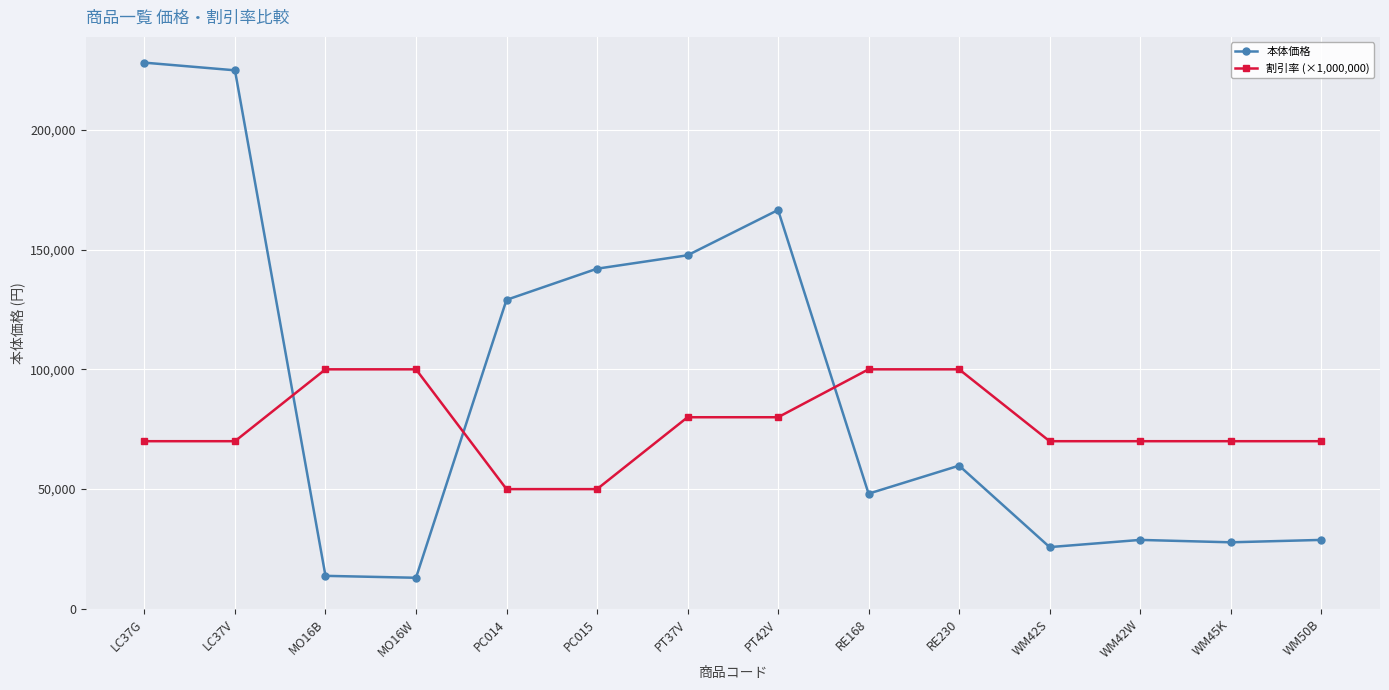

Between LC37G and PT42V, which series saw the biggest shift?

本体価格